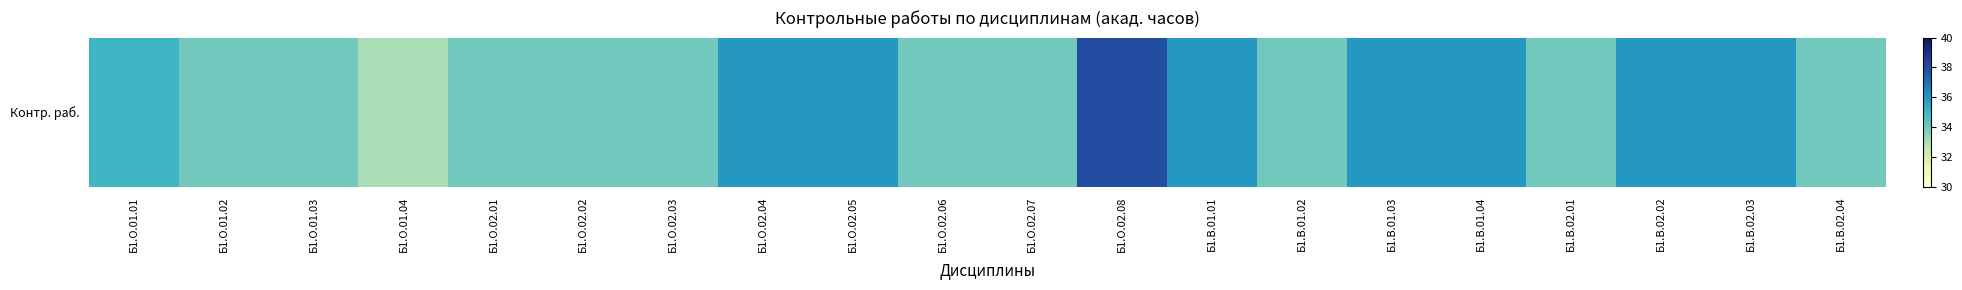

Is it true that the value at Б1.О.01.02 is 49?

False